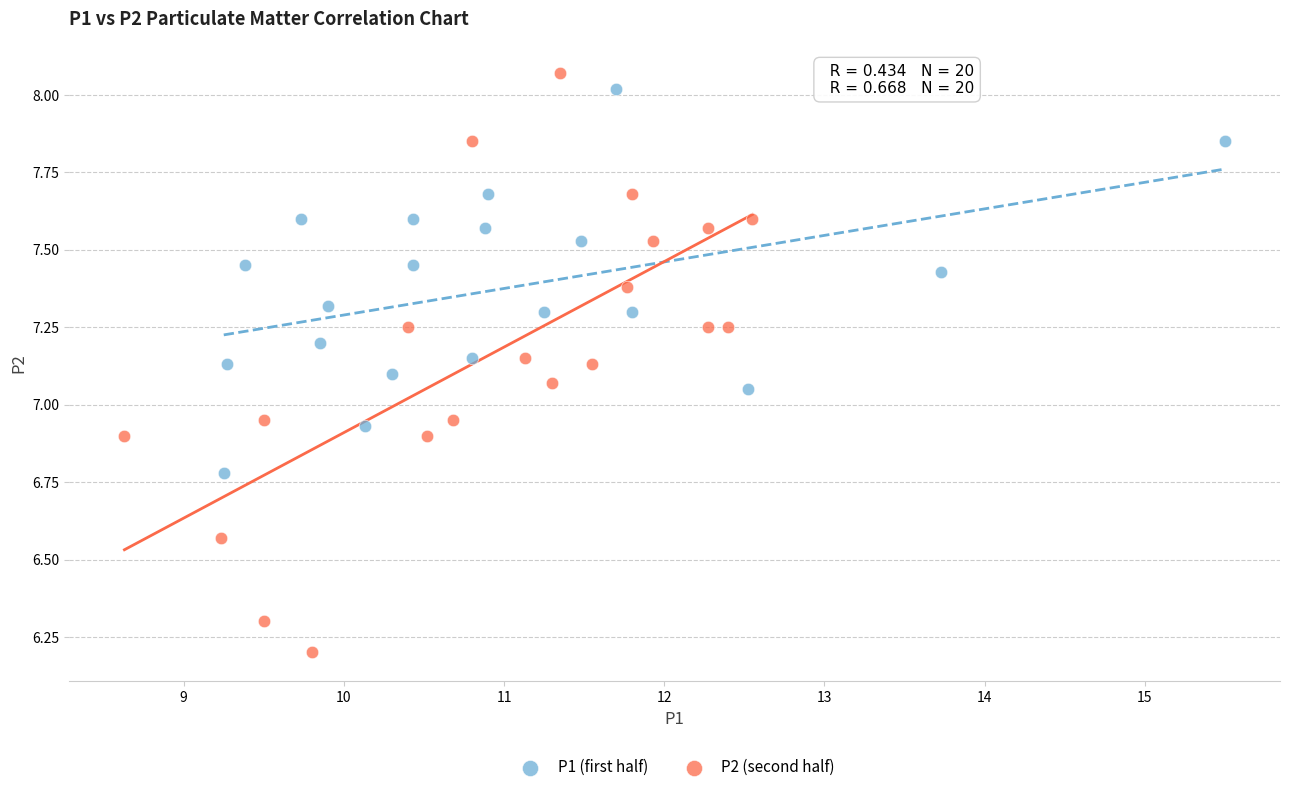

Which series reaches the maximum Y coordinate?

P2 (second half)